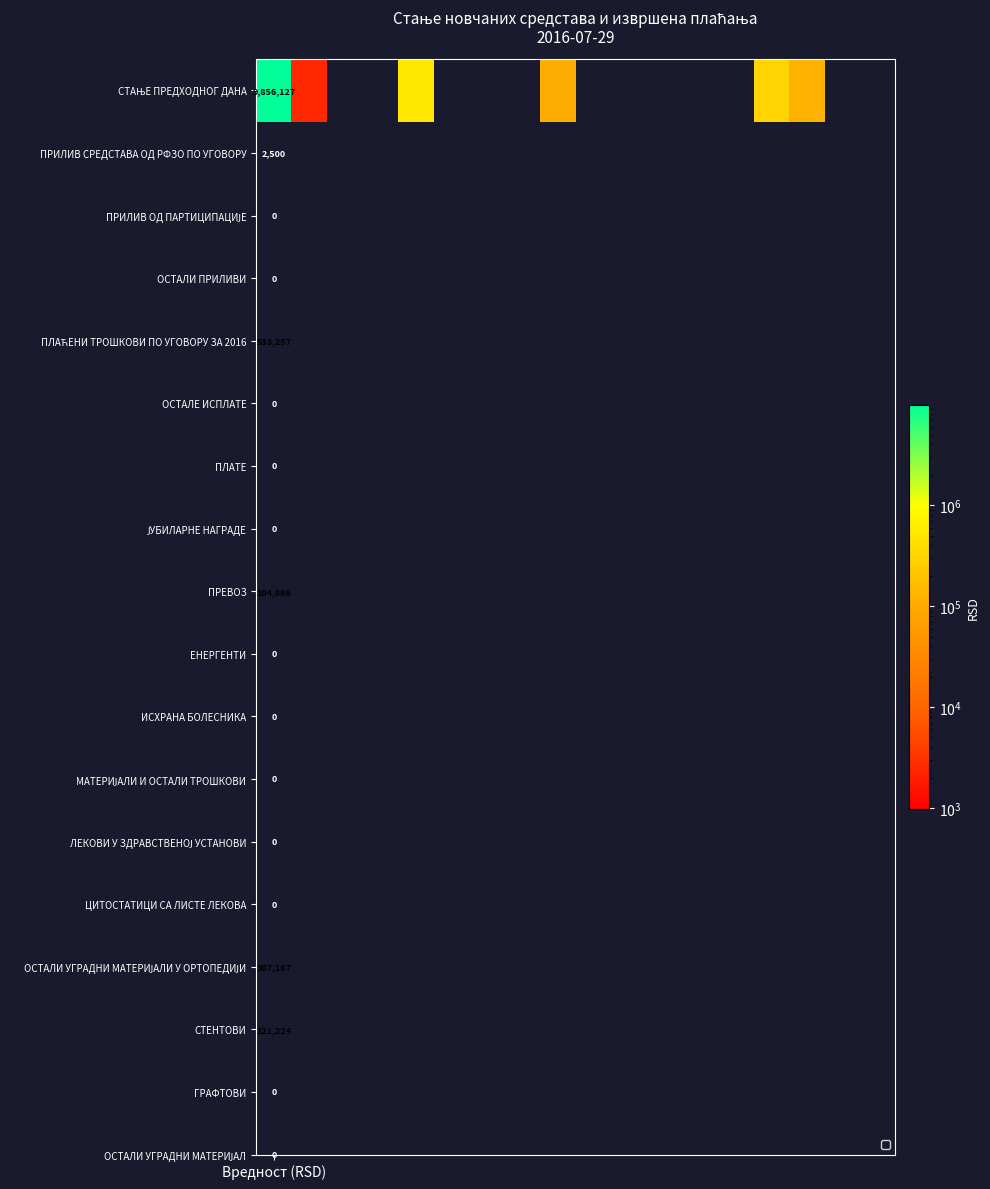

Reading left to right, what are all the values shown in this chart?

9856127.1	2500.0	0.0	0.0	533256.7	0.0	0.0	0.0	104866.0	0.0	0.0	0.0	0.0	0.0	307166.7	121224.0	0.0	0.0